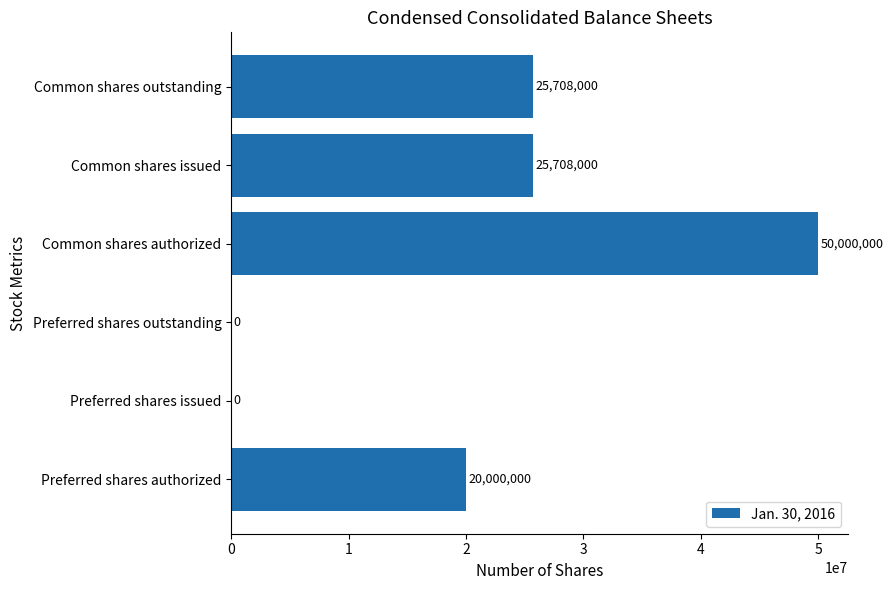

What is the greatest value displayed?

50000000